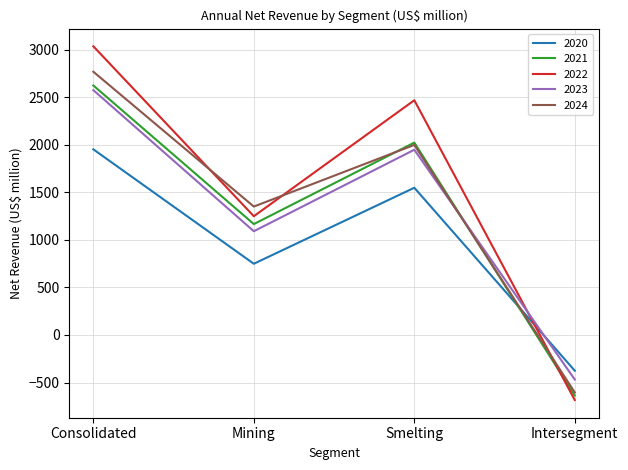

How many lines are shown in the chart?

5